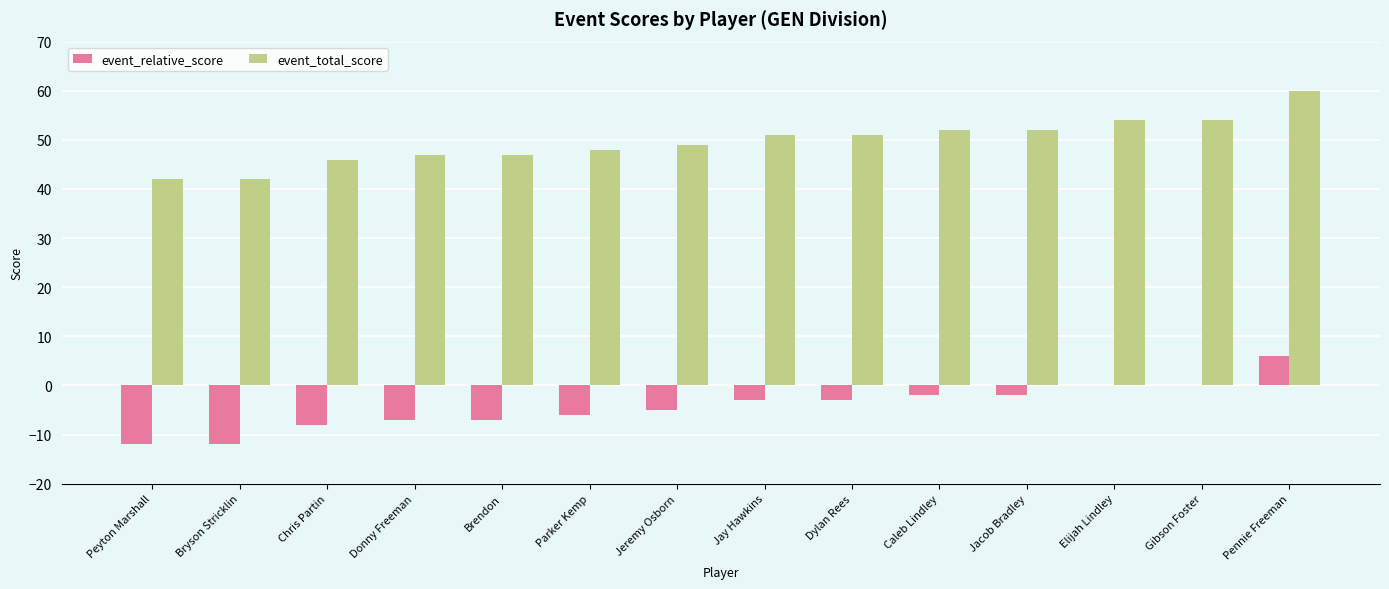

How many categories are shown in the chart?

14